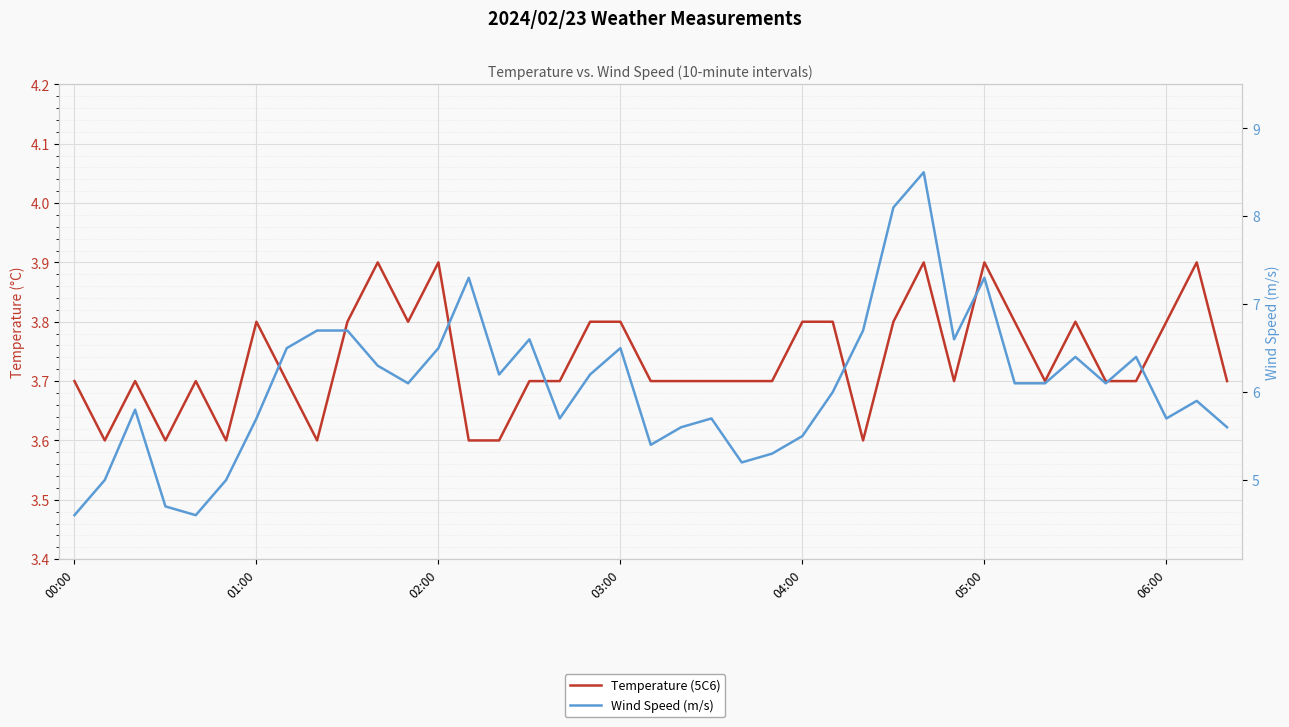

List the labels in order of Wind Speed (m/s) value, largest first.

28, 27, 13, 30, 8, 9, 26, 15, 29, 7, 12, 18, 33, 35, 10, 14, 17, 11, 31, 32, 34, 25, 37, 02:00, 06:00, 16, 21, 36, 20, 38, 24, 19, 23, 22, 01:00, 05:00, 03:00, 00:00, 04:00